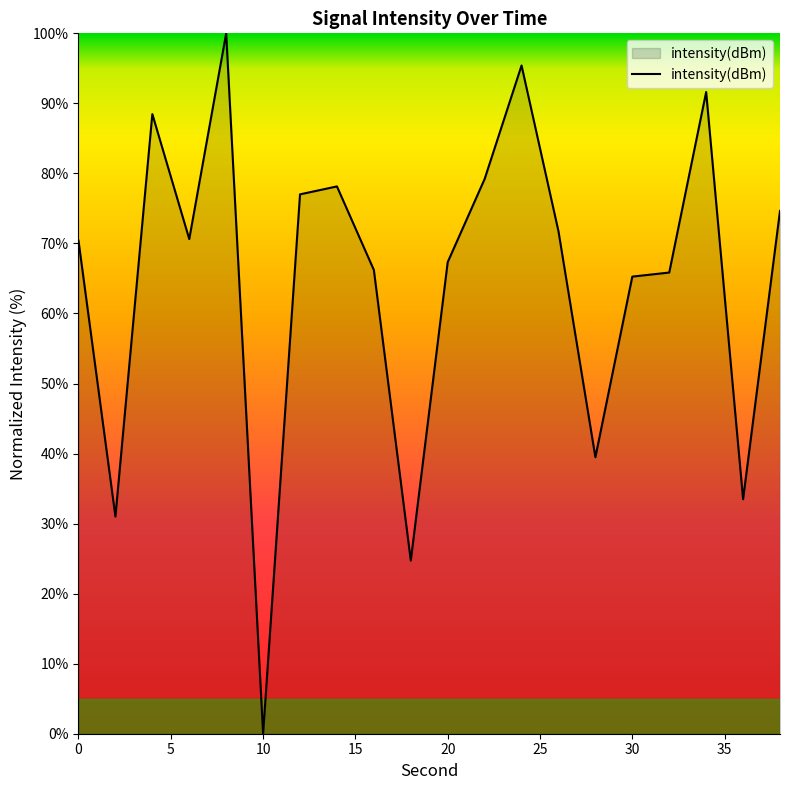

What is the difference between the maximum and minimum values?

100.0